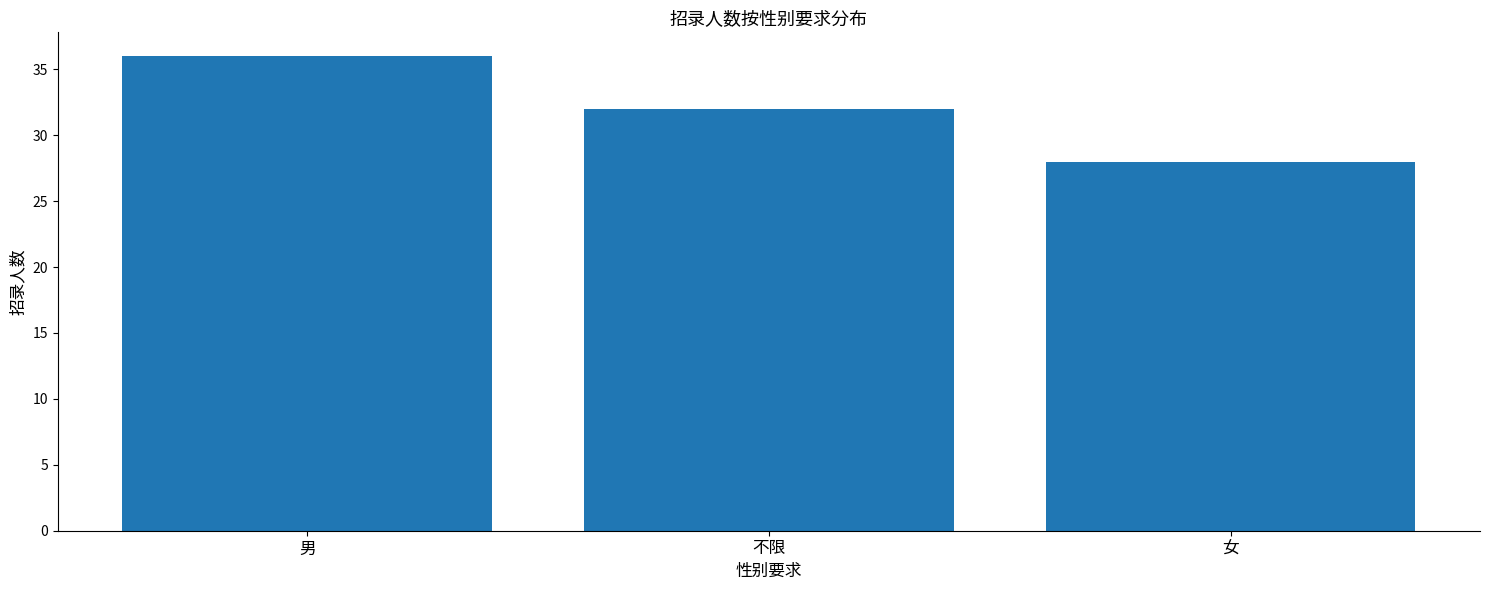

How many bars are there in total?

3